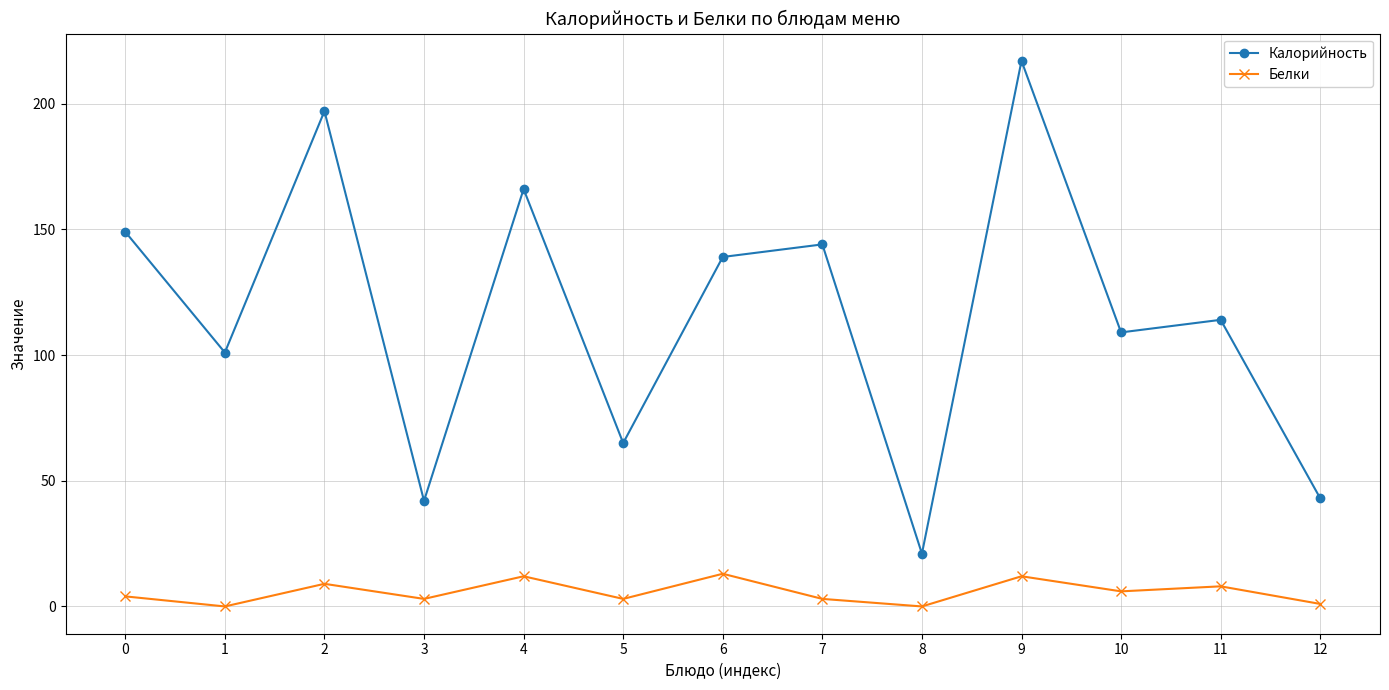

How many data points in Калорийность are less than 114?

6